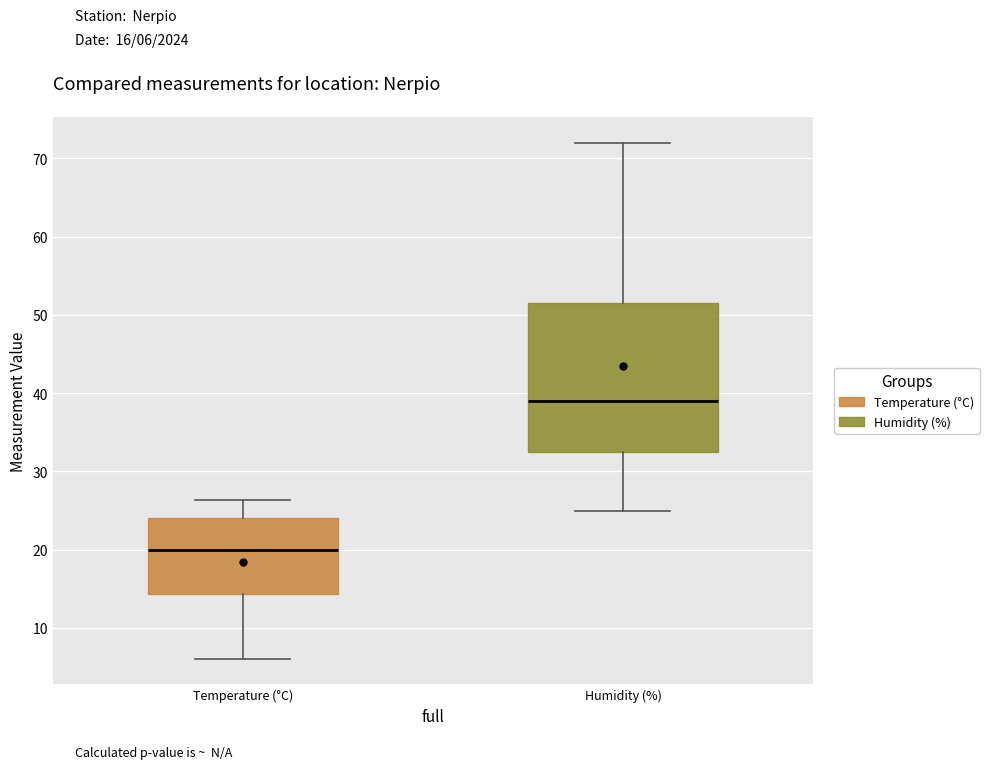

Which box's median line is the lowest?

Temperature (°C)